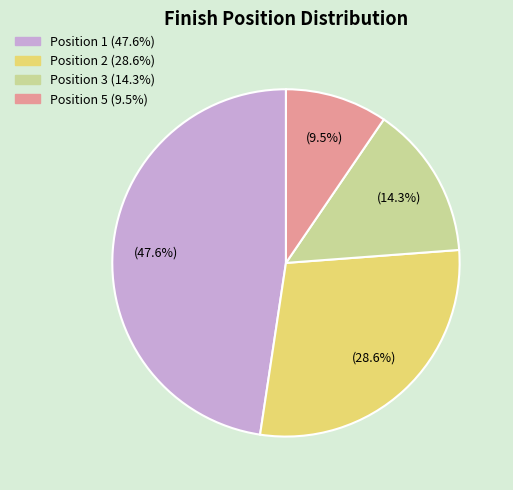

Is there a majority slice in this chart?

No